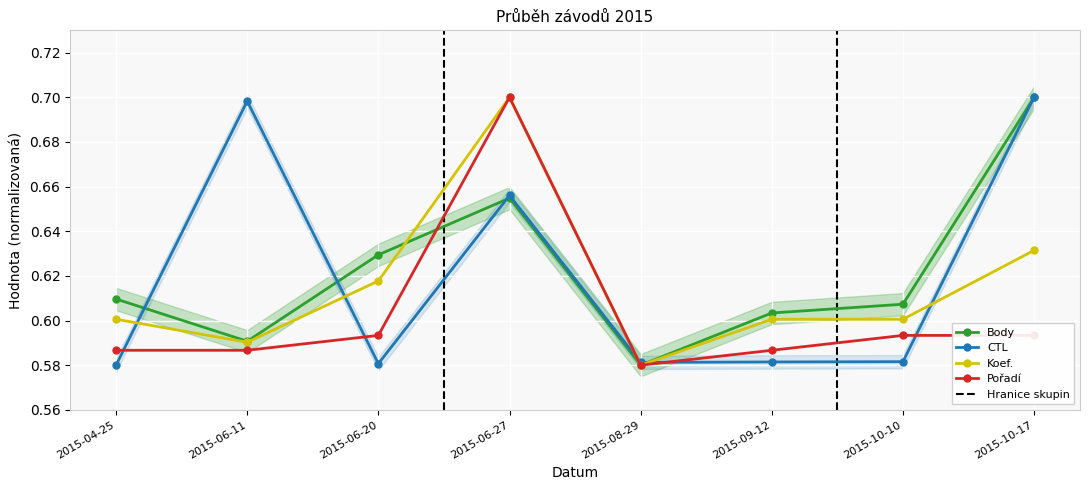

What is the total value across all series at 2015-06-20?

2.4